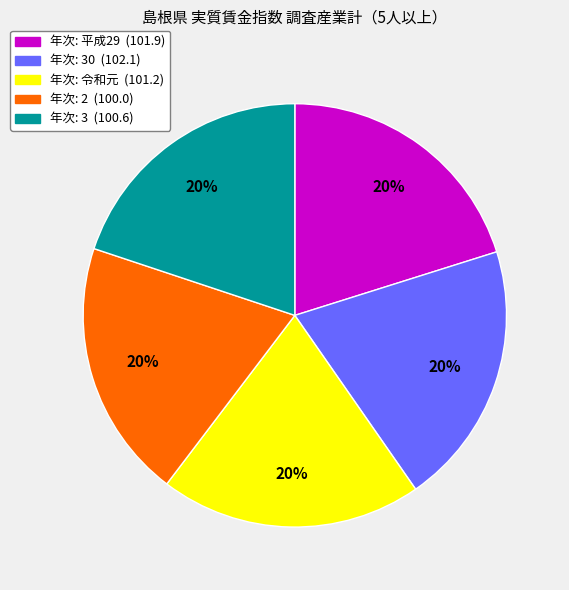

Is there a majority slice in this chart?

No